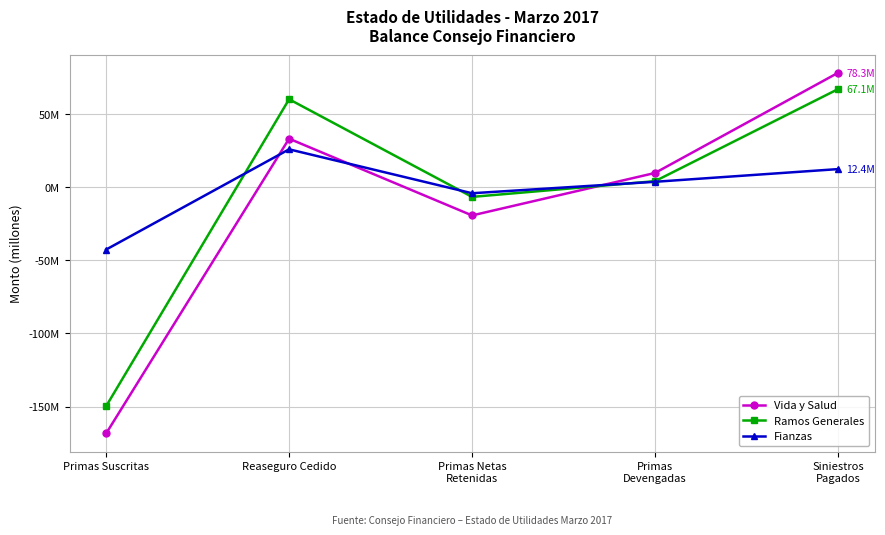

Does the chart have visible grid lines?

Yes